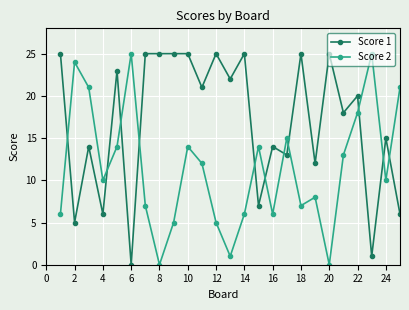

List the series in order of their overall mean, highest first.

Score 1, Score 2